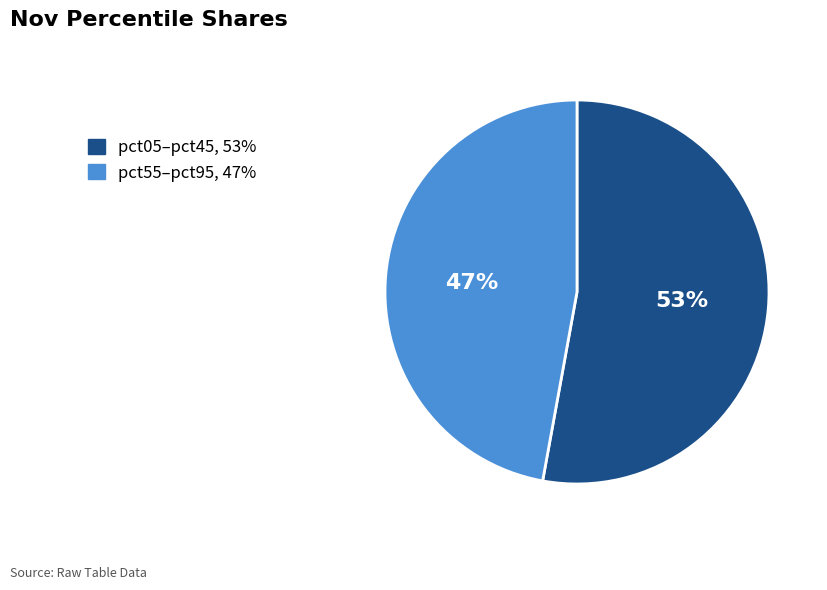

How many segments does this pie chart have?

2